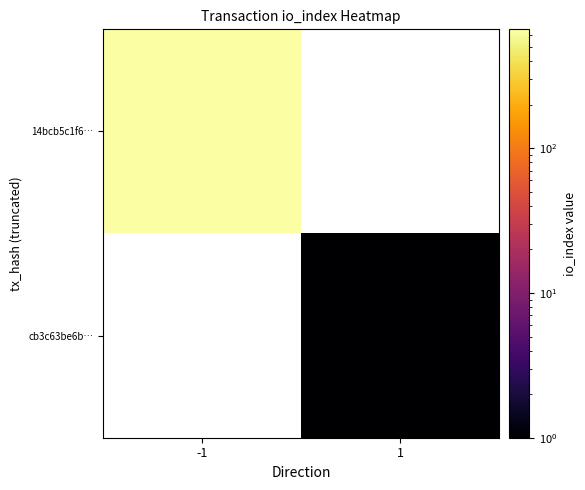

At how many categories does at least one series exceed 417?

1